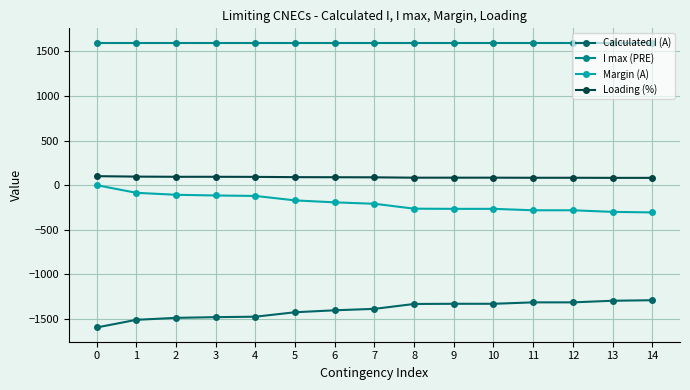

Count the number of categories in the chart.

15